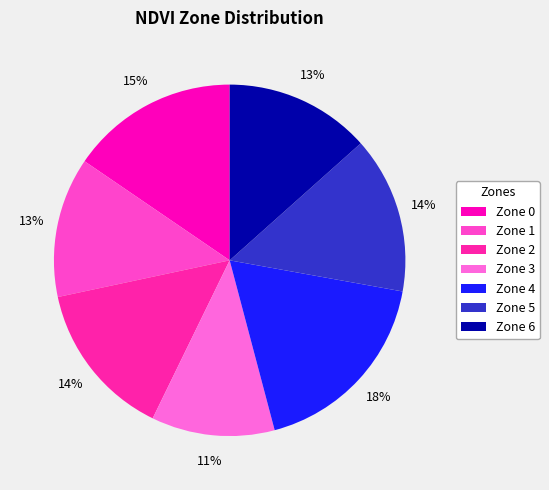

Which category has the smallest portion of the pie?

Zone 3